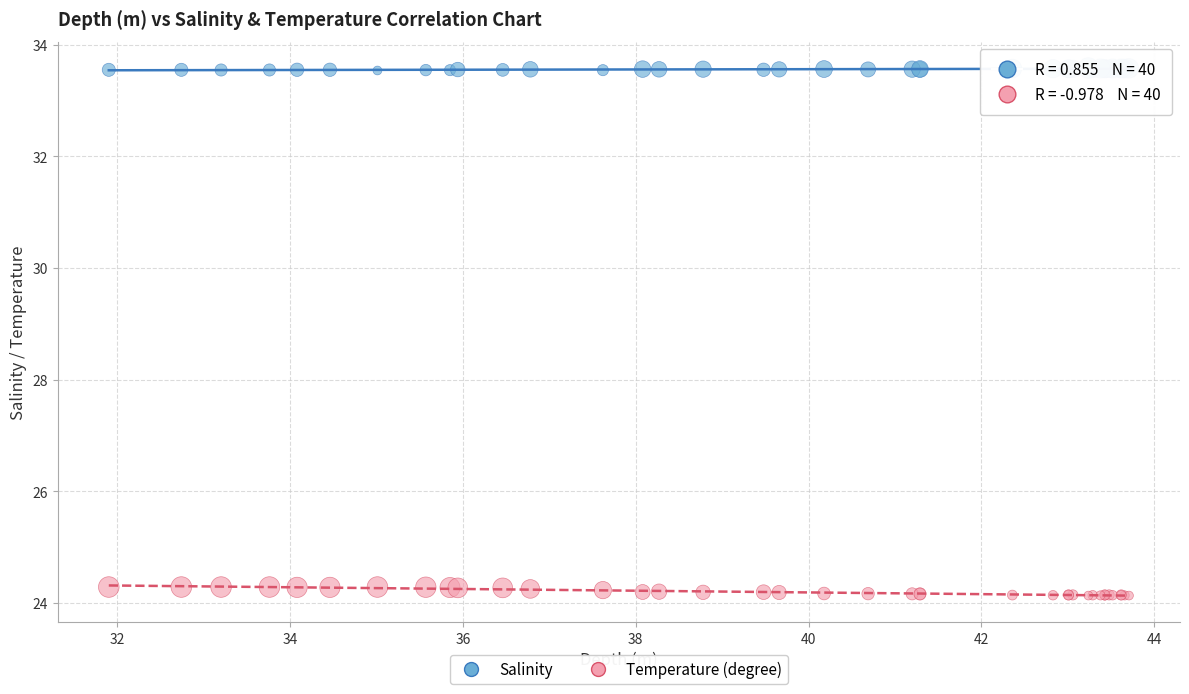

Which series reaches the maximum Y coordinate?

Salinity